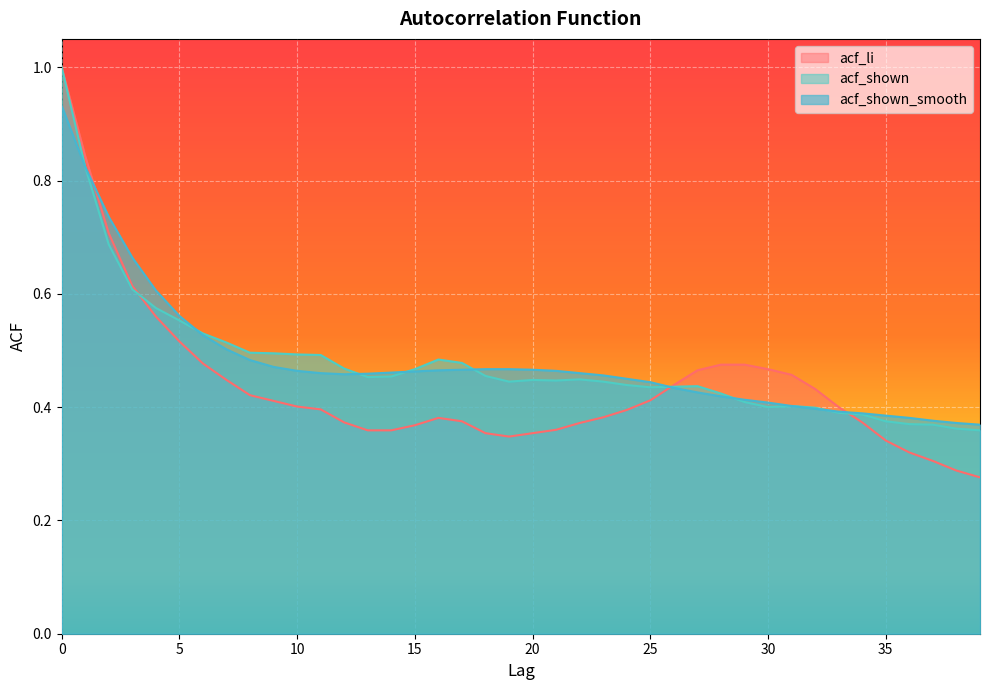

What is the smallest value displayed?

0.3